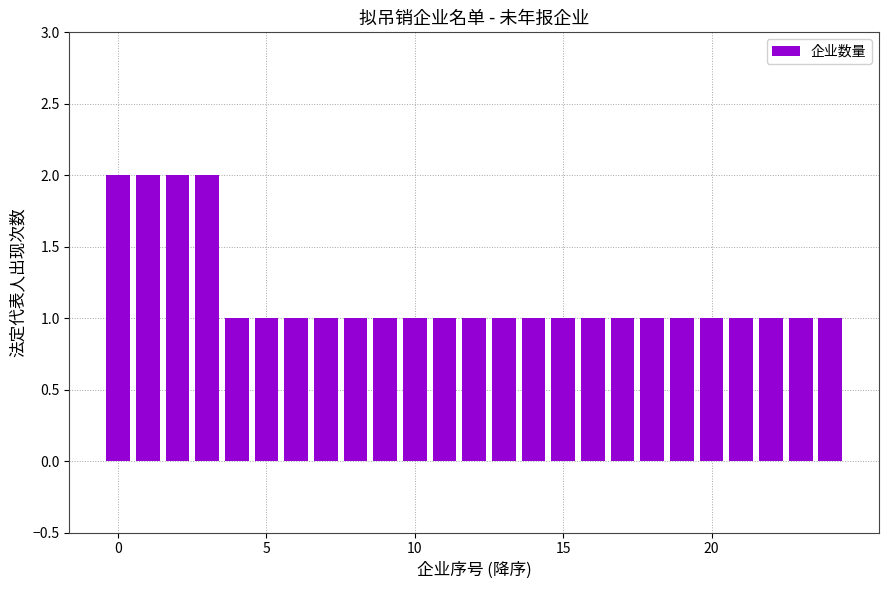

Reading left to right, list all the values displayed in this chart.

2	2	2	2	1	1	1	1	1	1	1	1	1	1	1	1	1	1	1	1	1	1	1	1	1